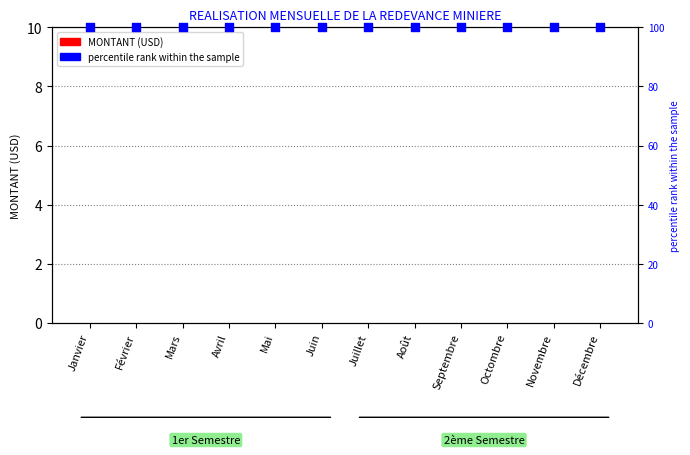

Which series has the widest spread of Y values?

MONTANT (USD)